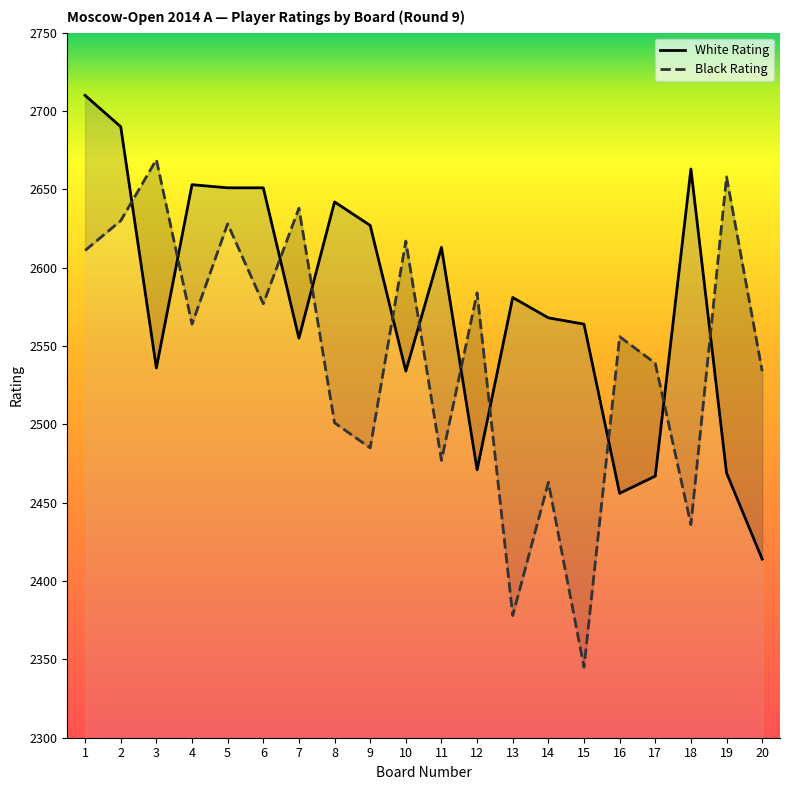

Which series ends up on top after the final intersection of White Rating and Black Rating?

Black Rating